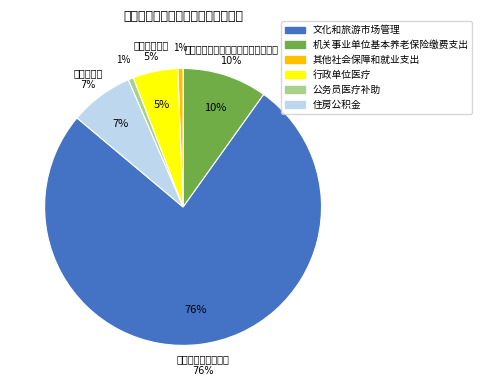

The 文化和旅游市场管理 slice represents 67% of the pie. True or false?

False